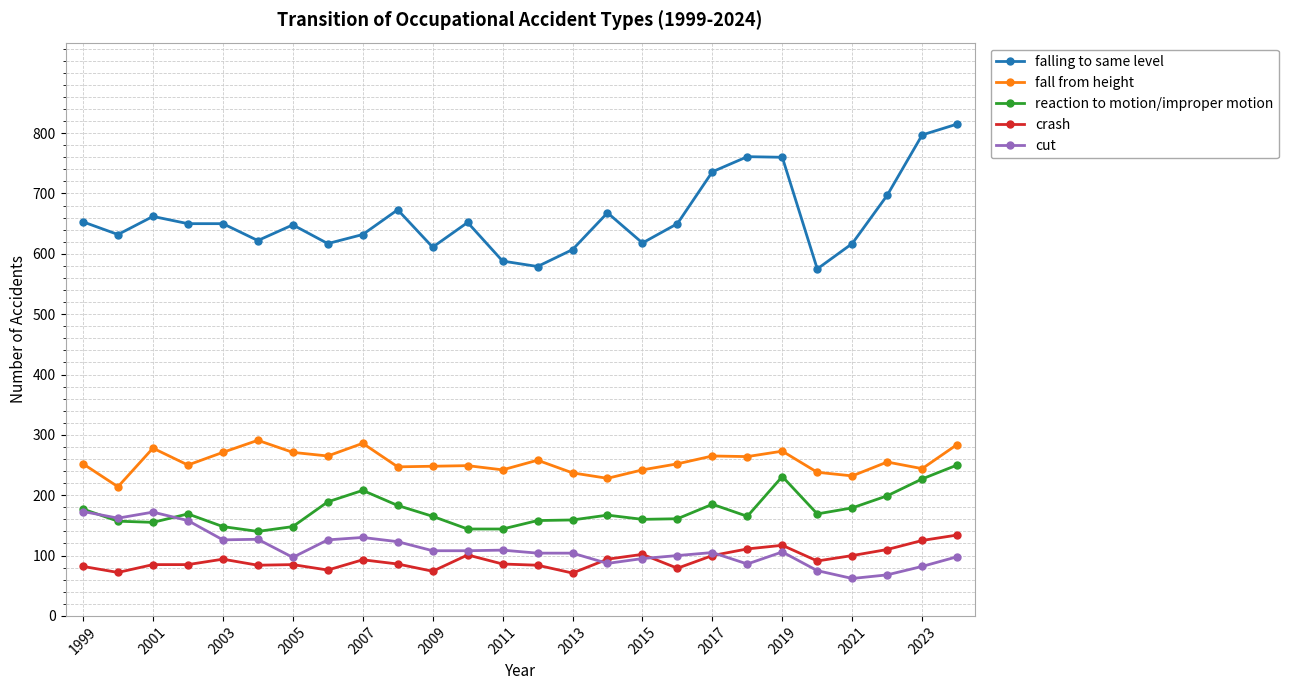

True or false: cut has more than 2 interior local peaks.

True